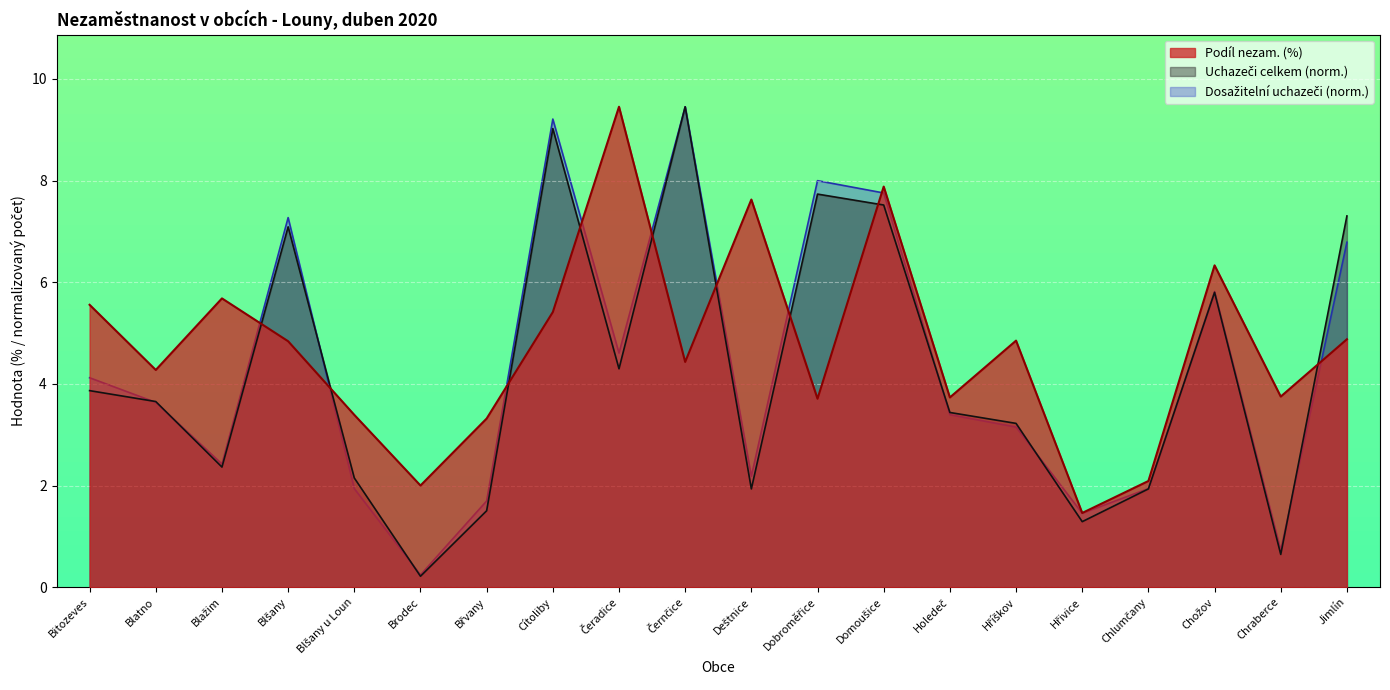

At which category is the sum across all series the highest?

Cítoliby